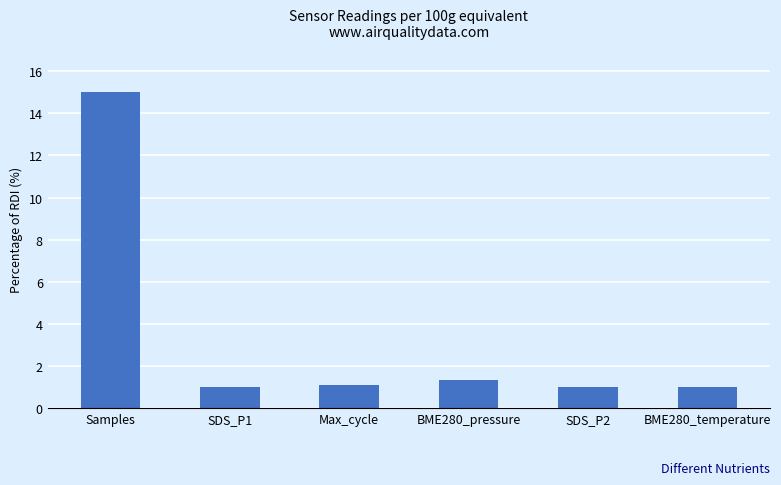

What is the minimum value shown in the chart?

1.0